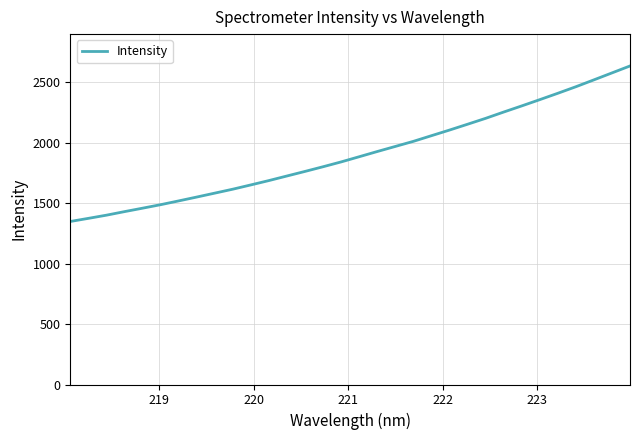

What is the difference between the maximum and minimum values?

1286.0